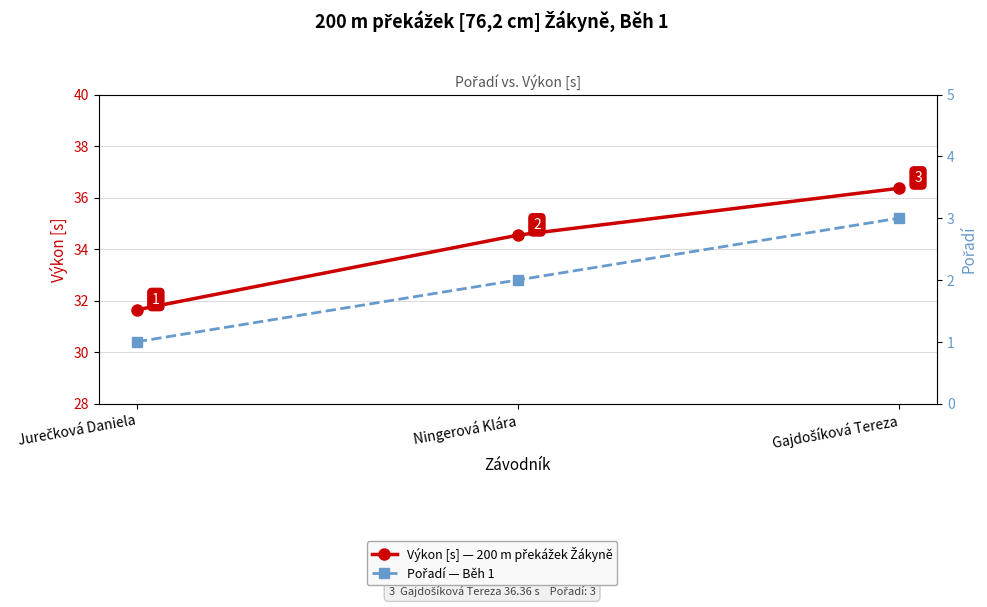

The value of Pořadí at Jurečková Daniela is 0.5. True or false?

False